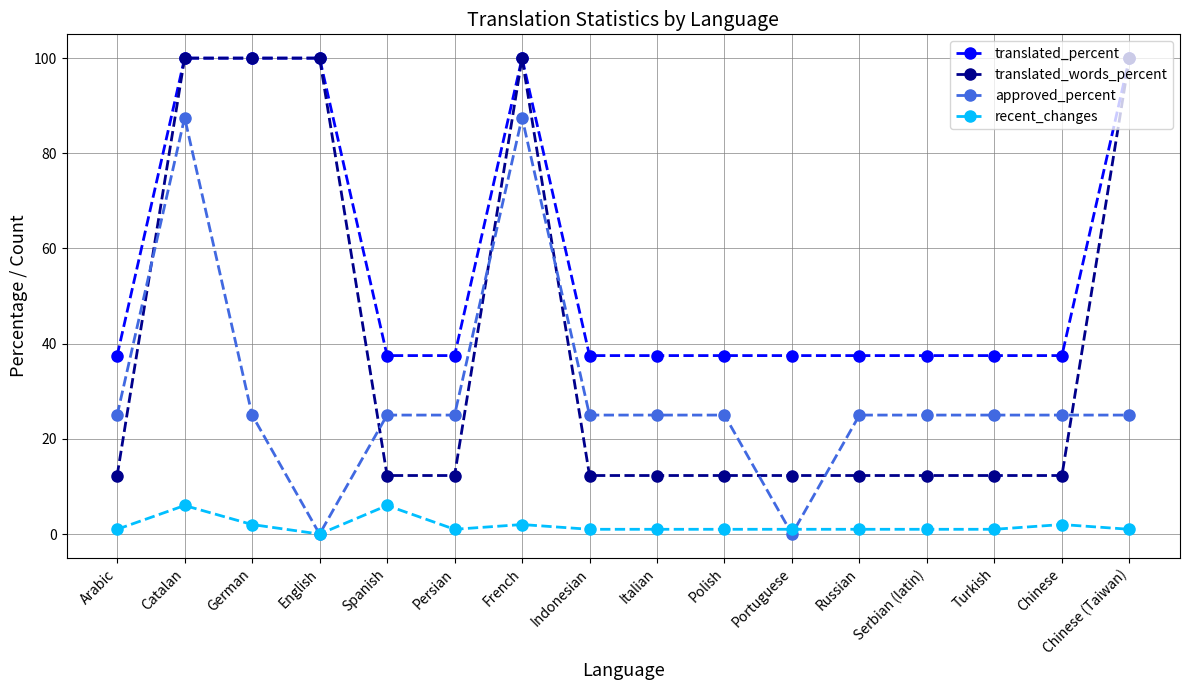

Does the chart have visible grid lines?

Yes